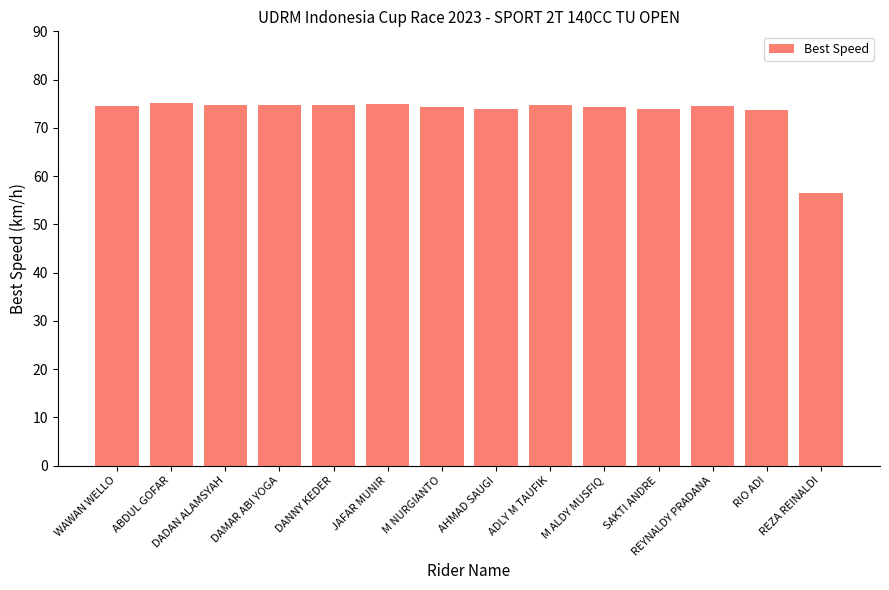

What is the label of the 14th bar from the left?

REZA REINALDI